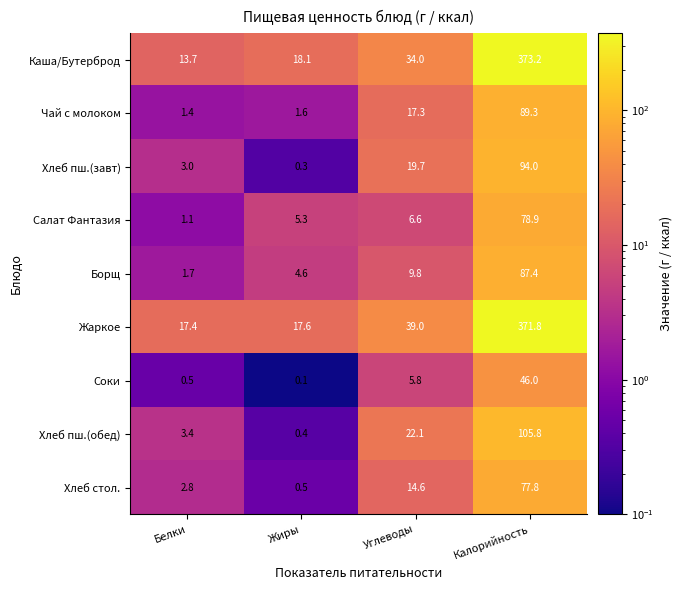

Which category has the lowest value across all series?

Жиры